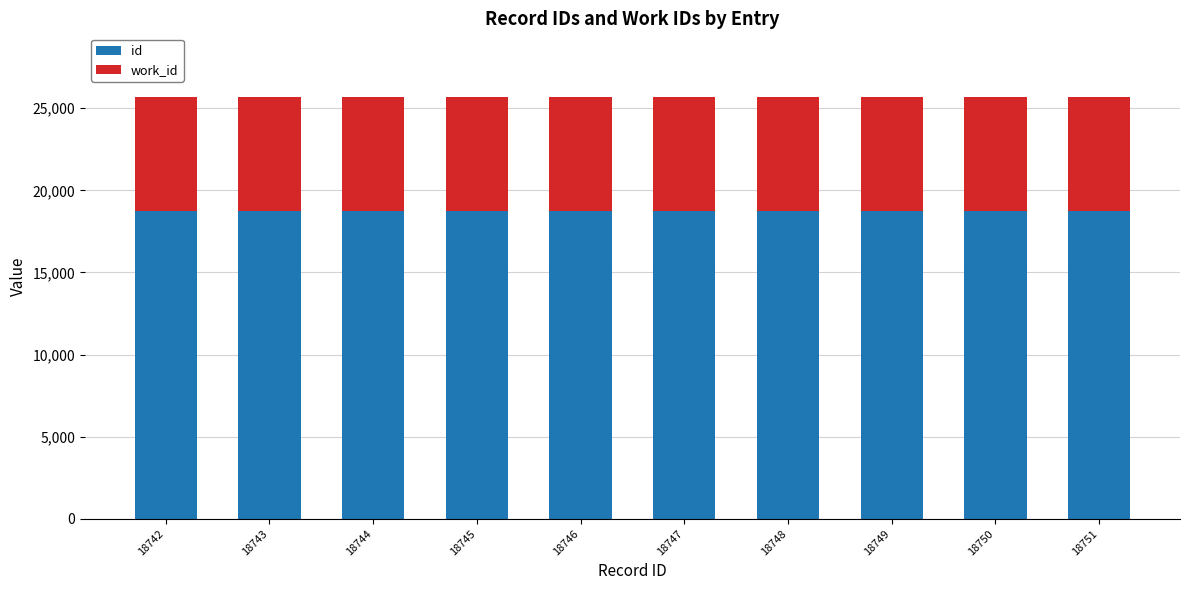

The value of id at 18747 is 26224. True or false?

False